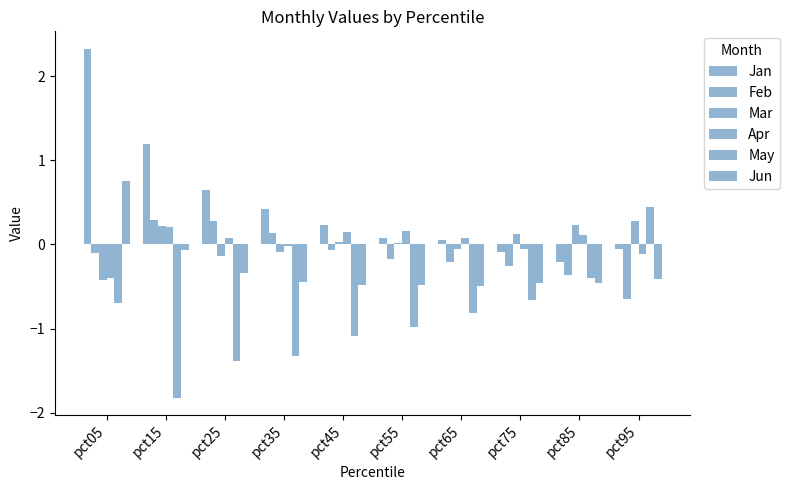

Count the number of data series in this chart.

6